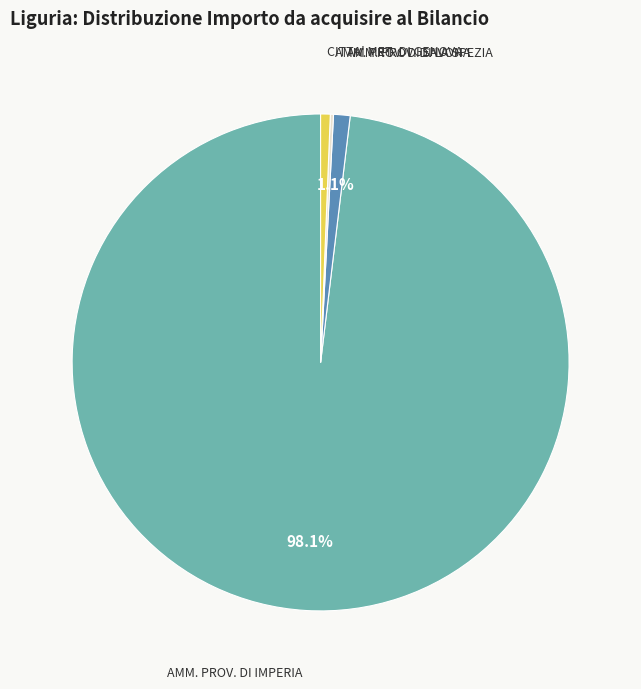

Is there a majority slice in this chart?

Yes